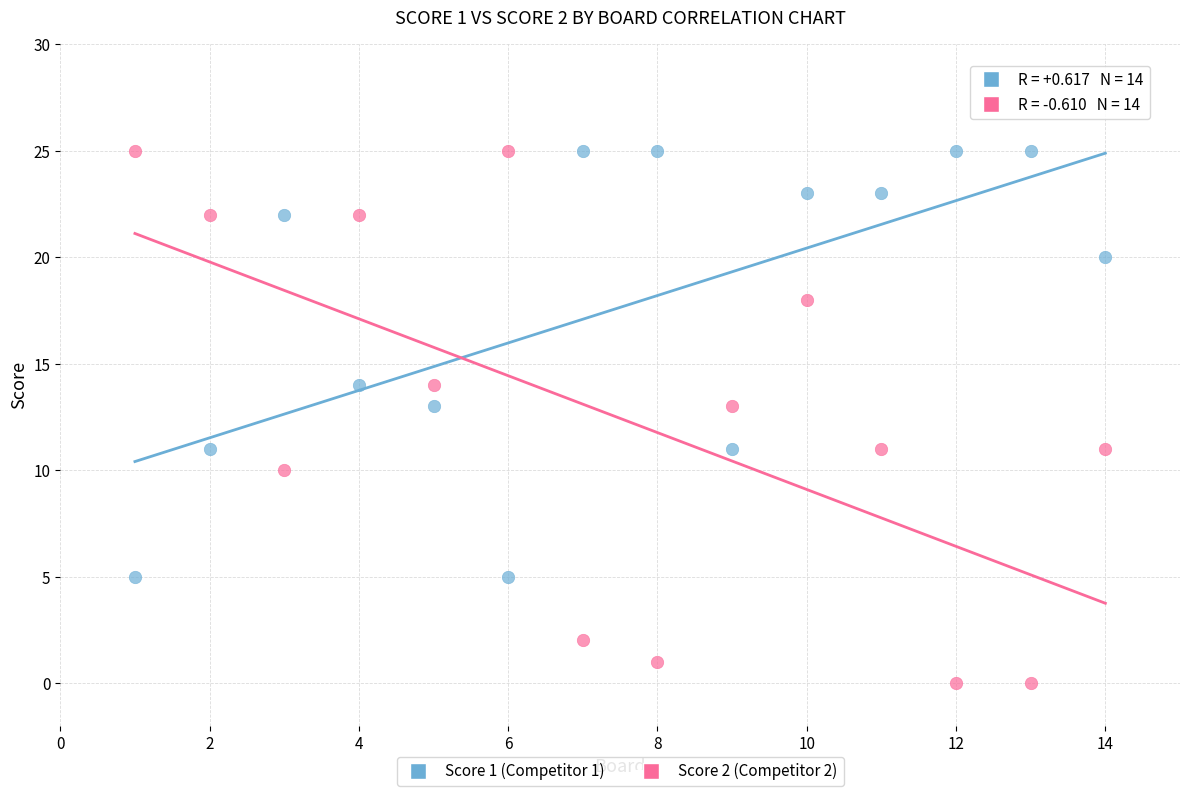

Across all data points, what is the range of Y values (max minus min)?

25